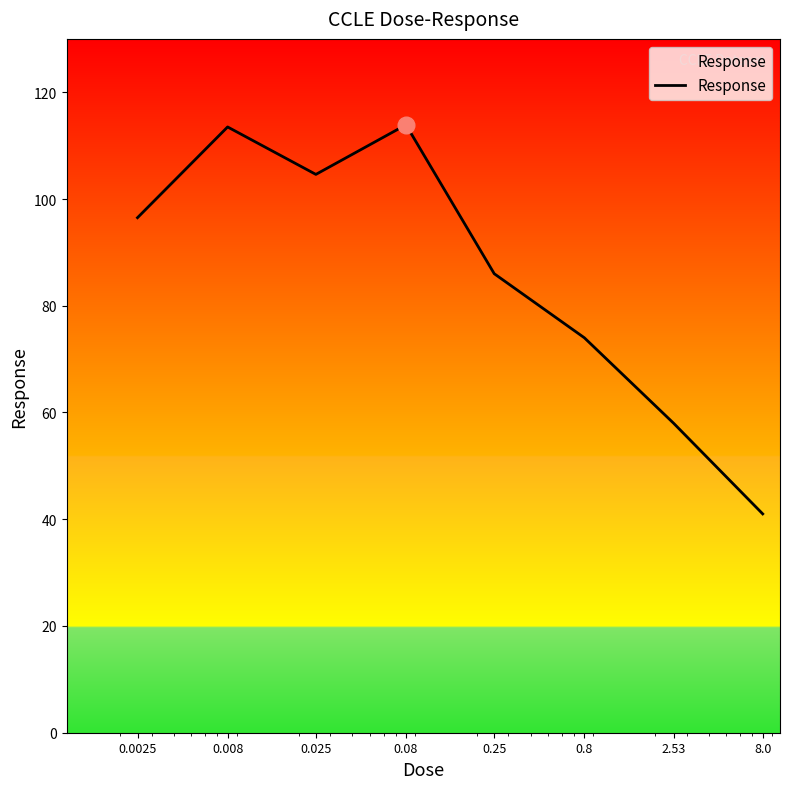

What is the difference between the second highest and minimum values?

72.5